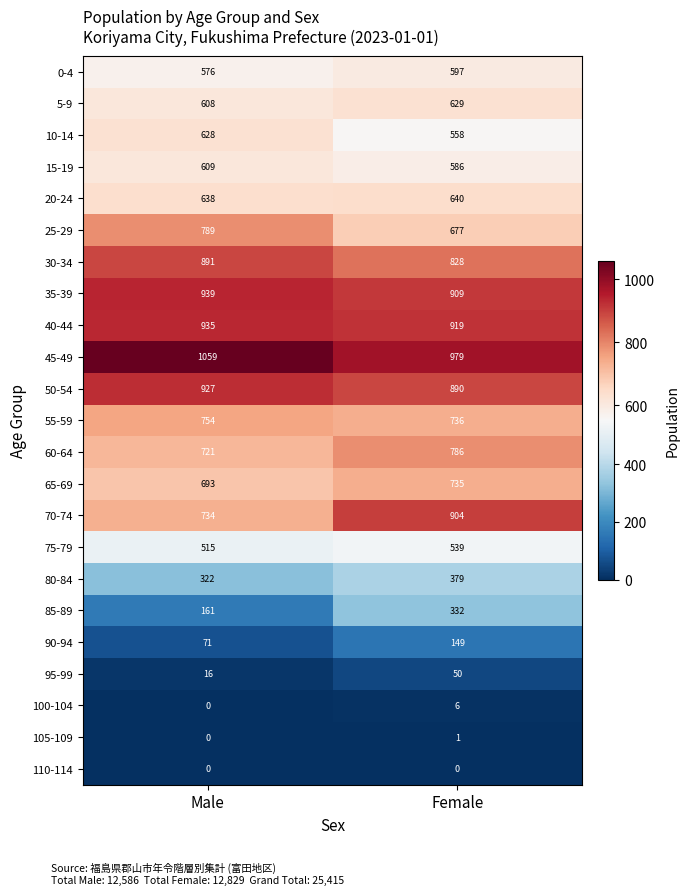

List the labels in order of 95-99 value, smallest first.

Male, Female